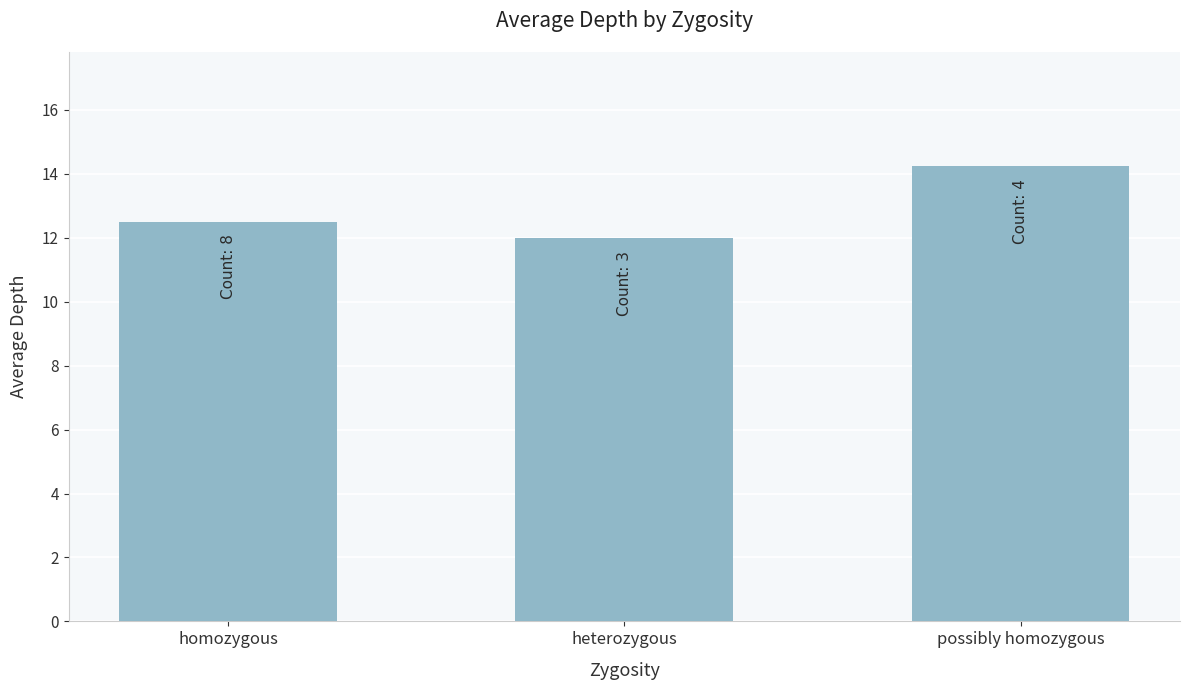

True or false: the data shows 21.3 at heterozygous.

False